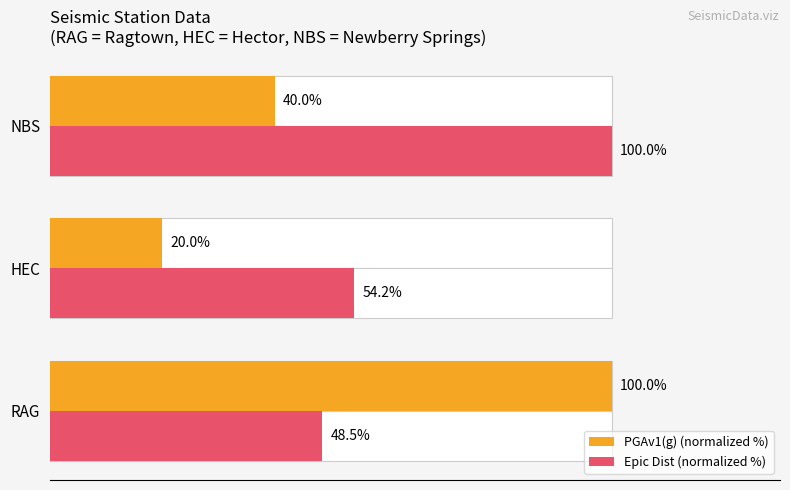

What is the sum of all PGAv1(g) (normalized %) values?

160.0